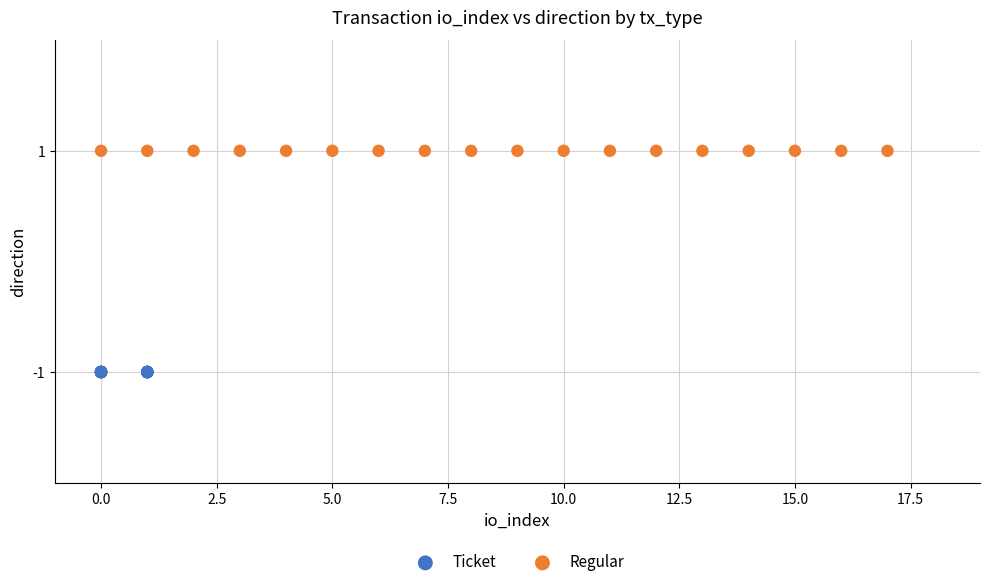

Which series contains the highest Y value?

Regular